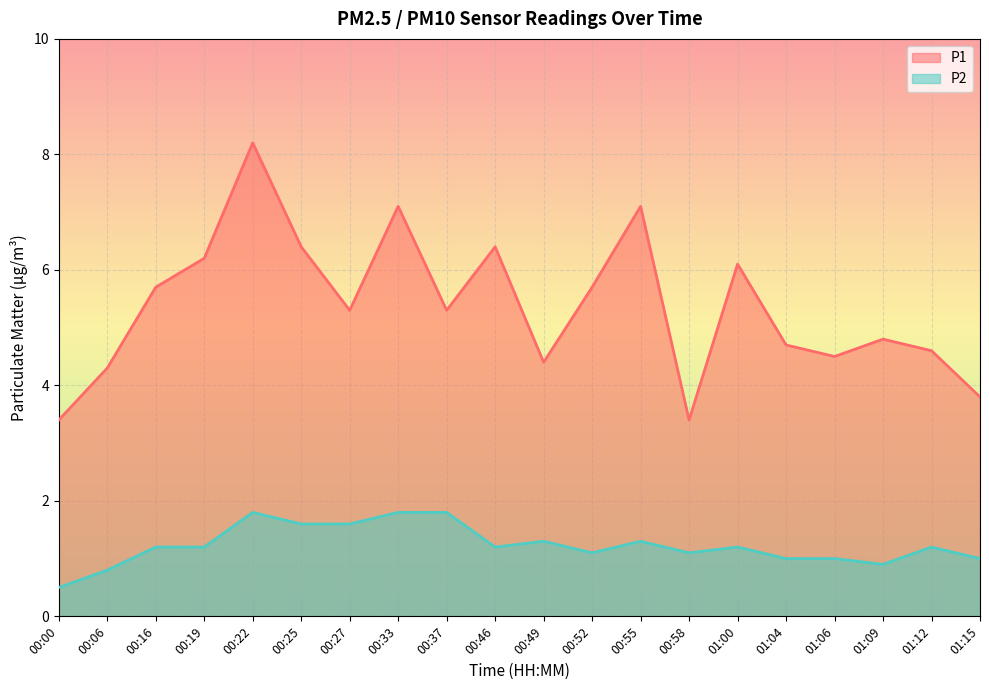

What position from the left is 00:37?

9